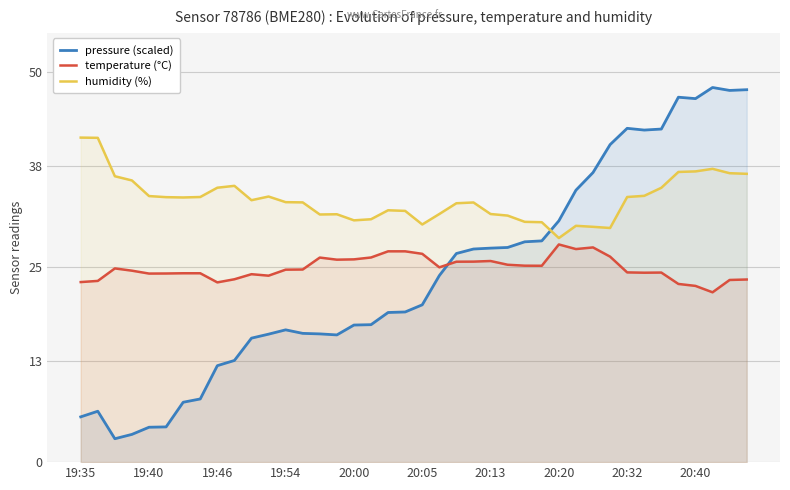

Is it true that temperature (°C) equals 9.8 at 19:54?

False